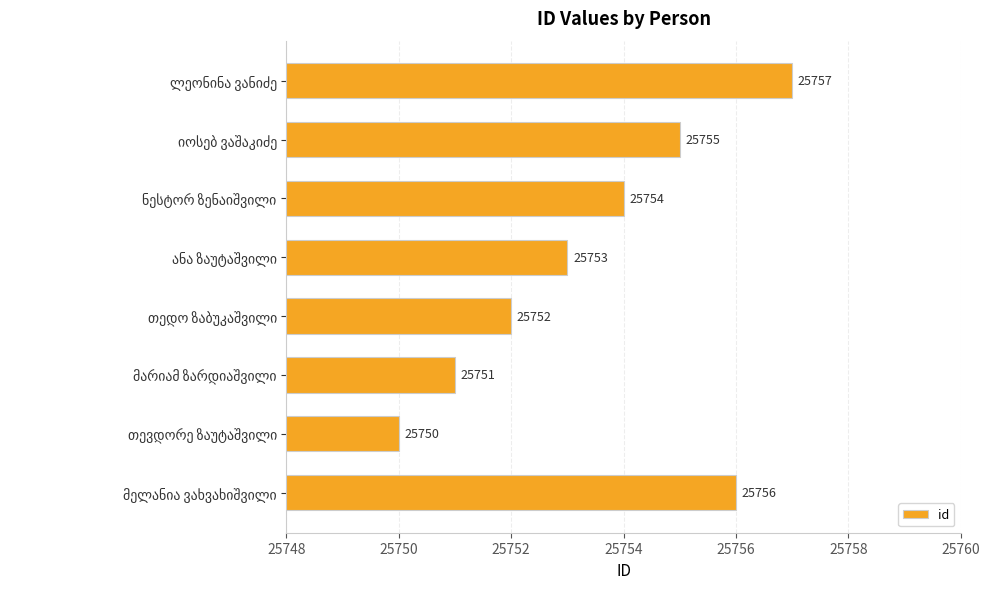

What is the average value?

25754